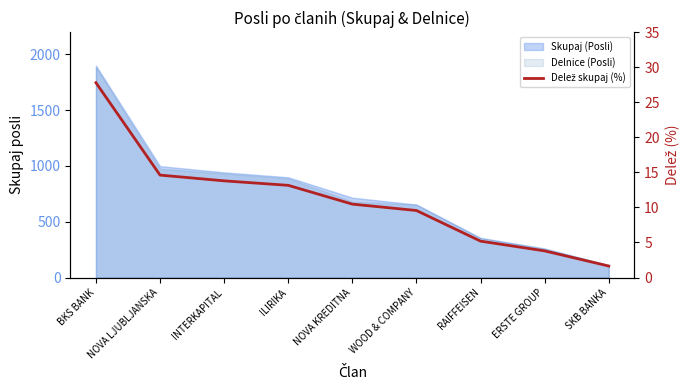

How many lines are shown in the chart?

1